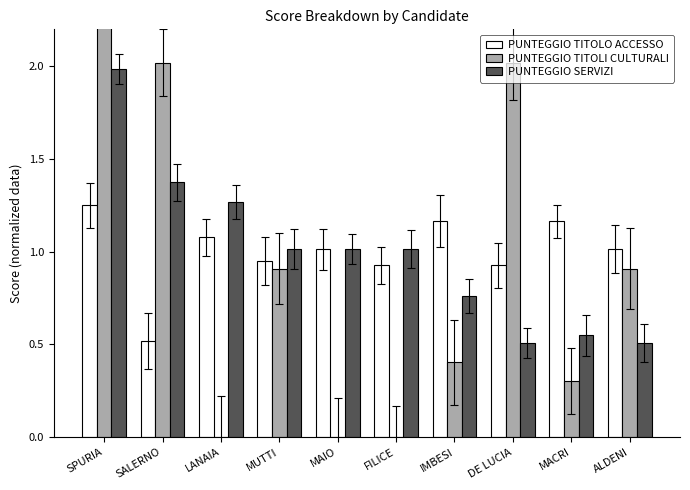

The value of PUNTEGGIO SERVIZI at LANAIA is 0.7. True or false?

False